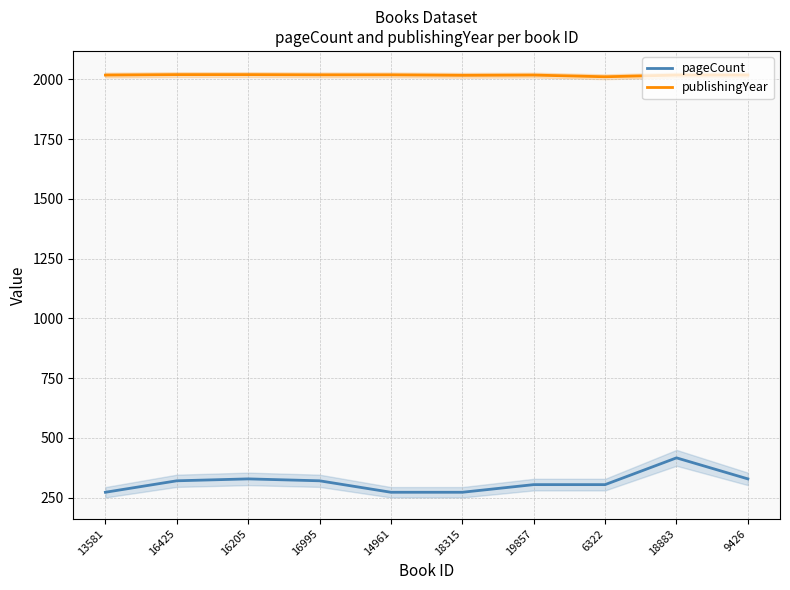

What are all the series names shown in the legend?

pageCount, publishingYear